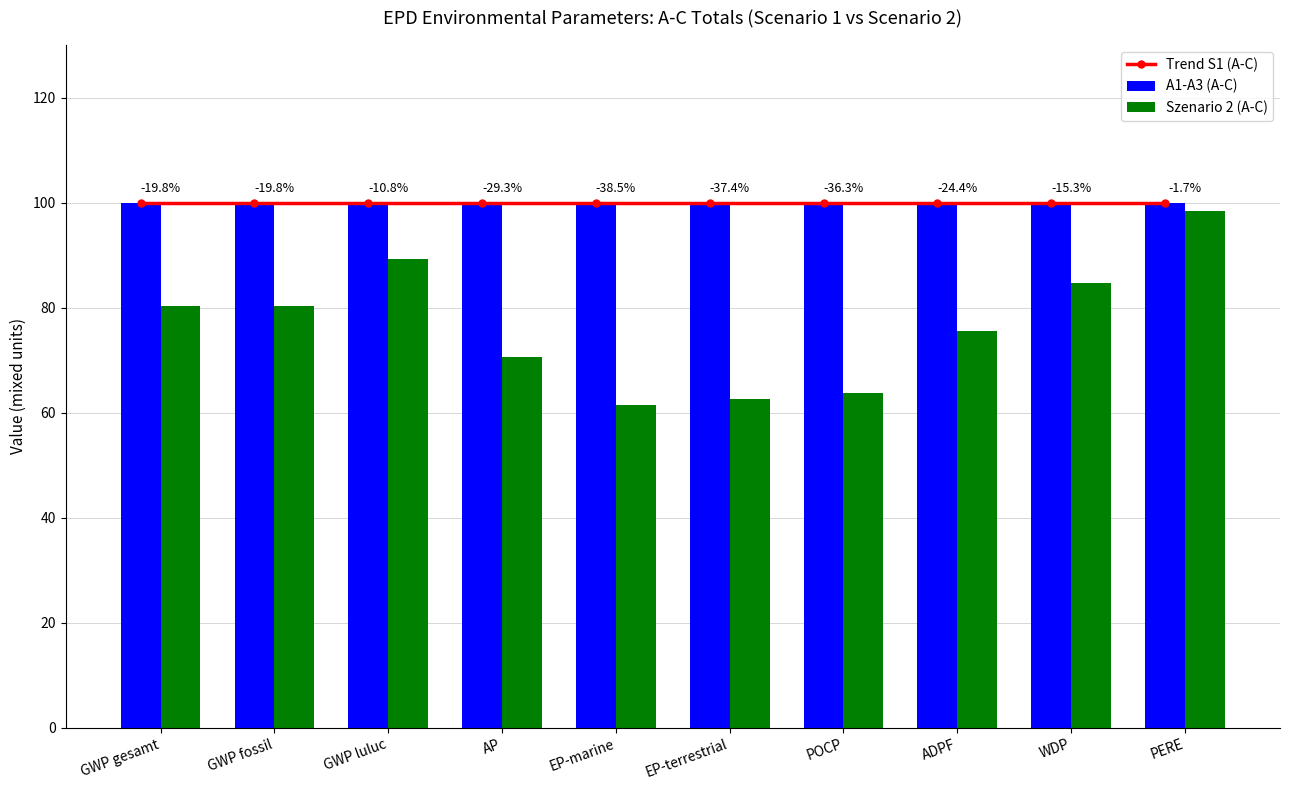

Which category has the highest value in the A1-A3 (A-C) series?

GWP gesamt